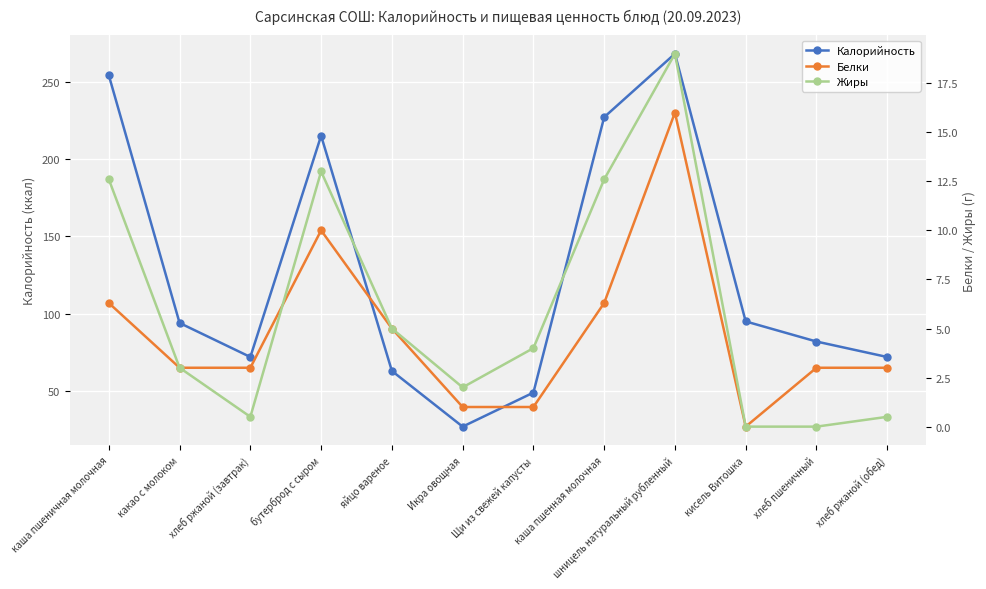

Does the chart display data point markers on the line(s)?

Yes